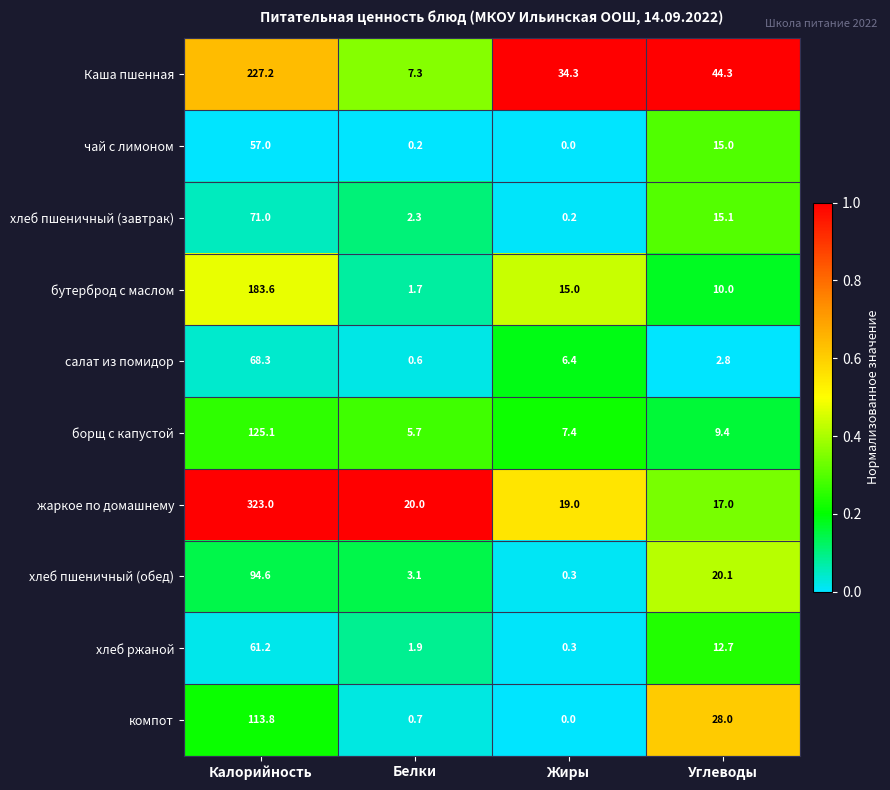

Which series has the widest spread of values?

жаркое по домашнему